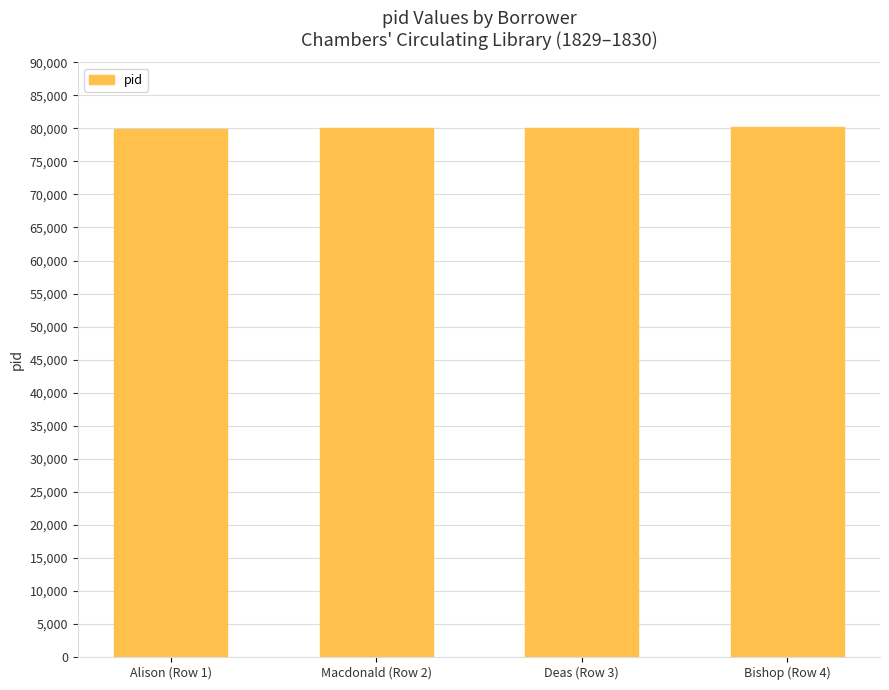

What is the smallest value displayed?

79830